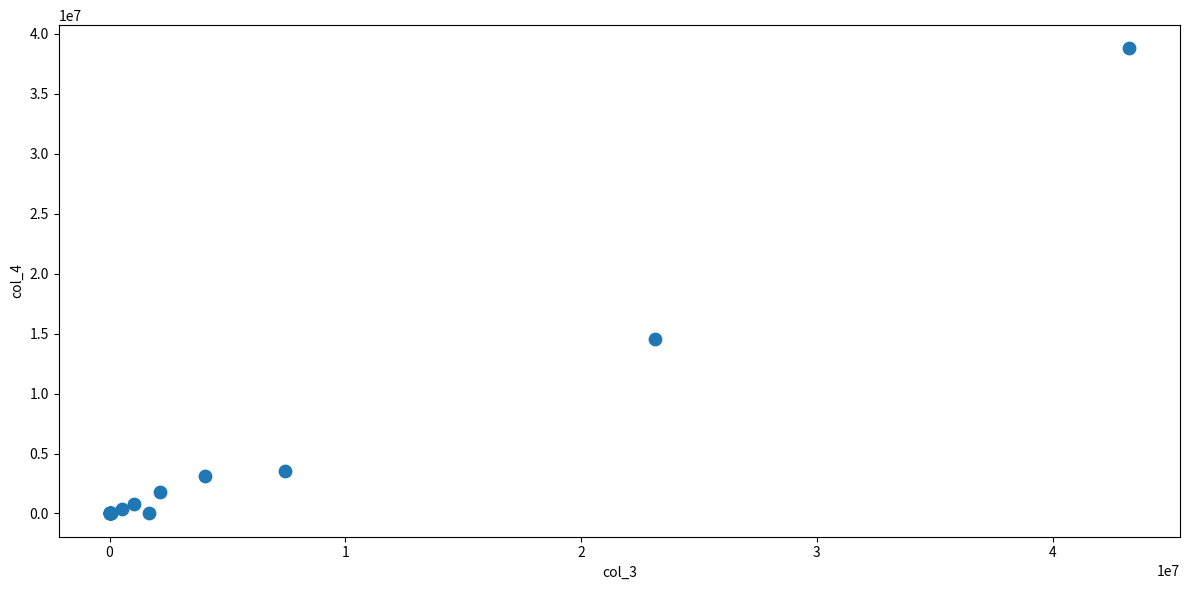

What Y value in the scatter plot is closest to 19397189?

14575534.3